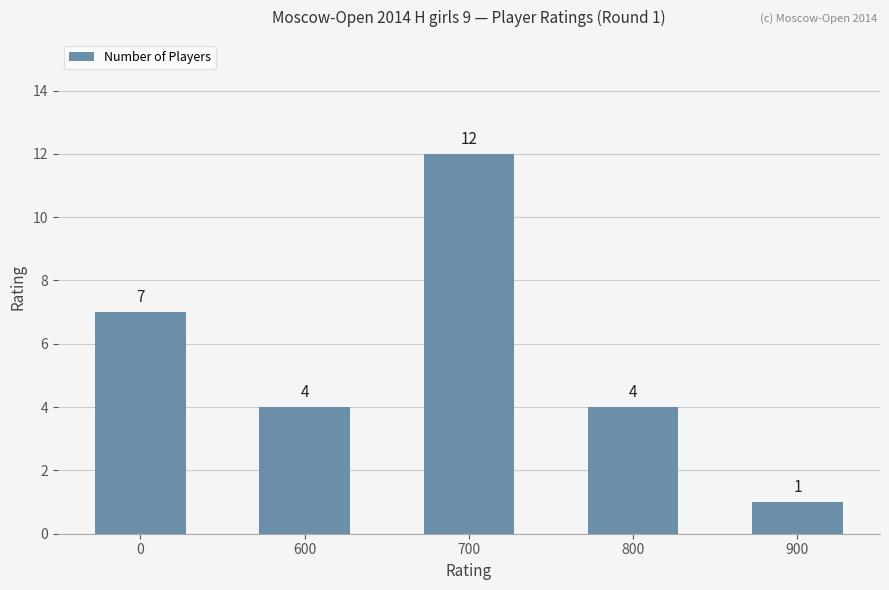

Is it true that the value at 800 is 4?

True